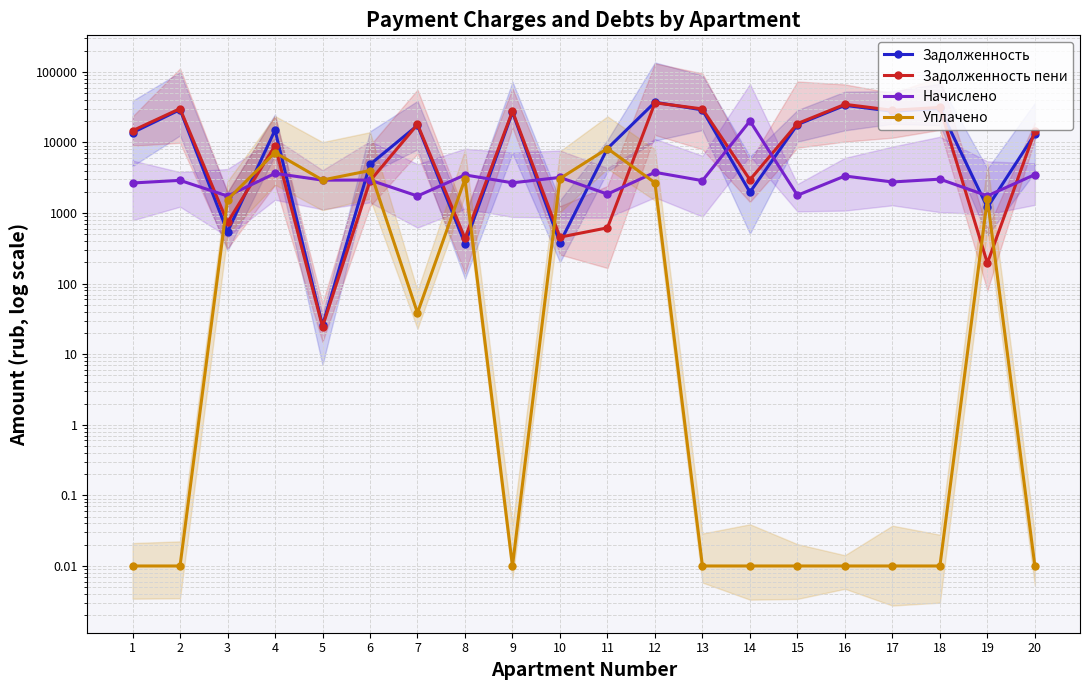

How many lines are shown in the chart?

4